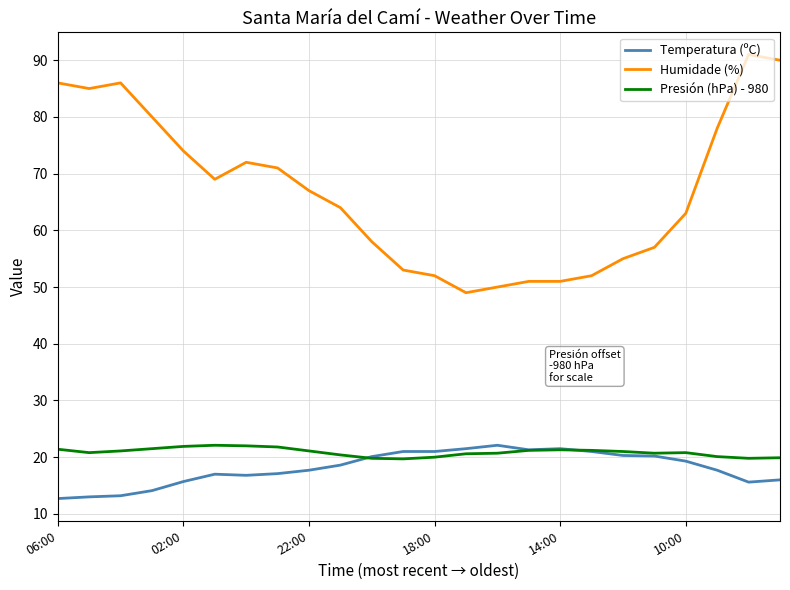

What is the sum of all Presión (hPa) - 980 values?

500.9